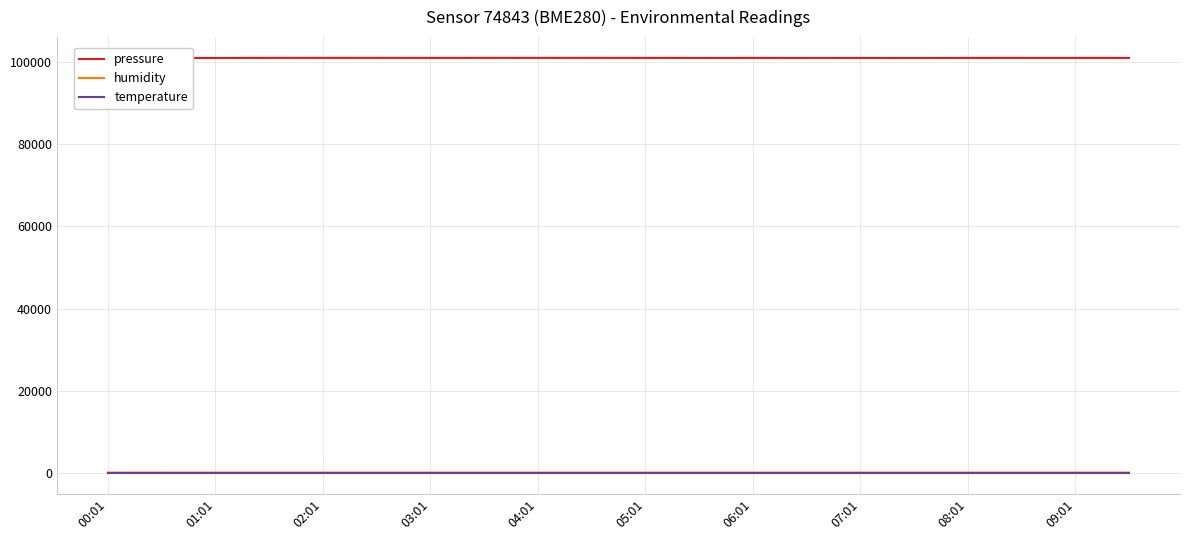

What are all the series names shown in the legend?

pressure, humidity, temperature